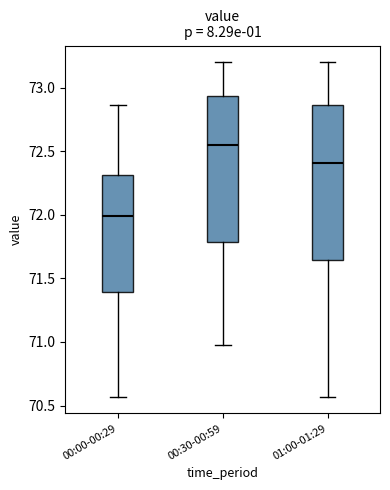

Which box has the lowest median line?

00:00-00:29